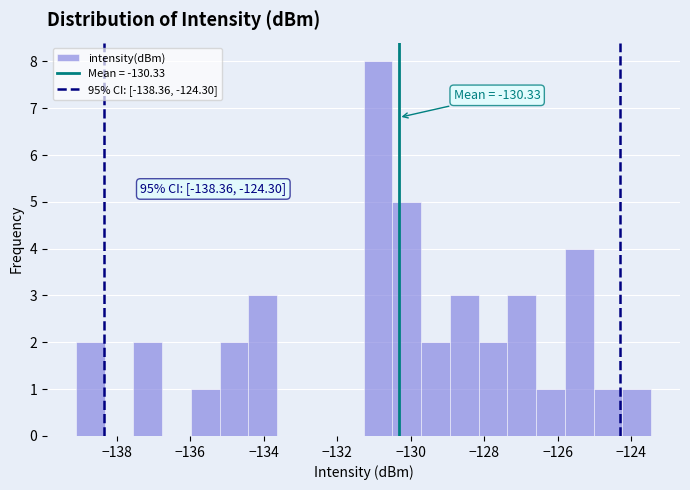

Read against the x-axis, roughly where is the centre of the tallest bar?

-130.8